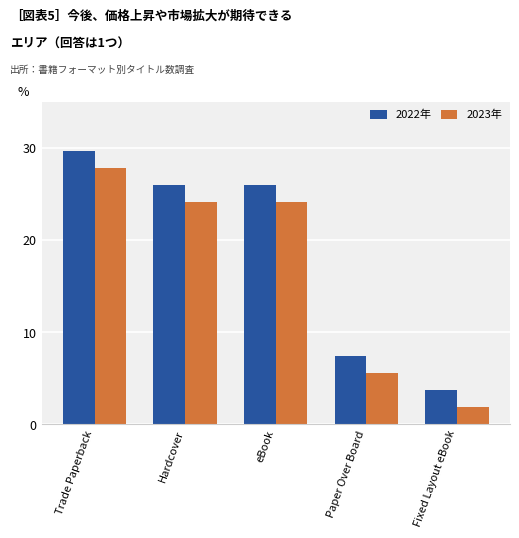

What is the total value across all series at Paper Over Board?

13.0